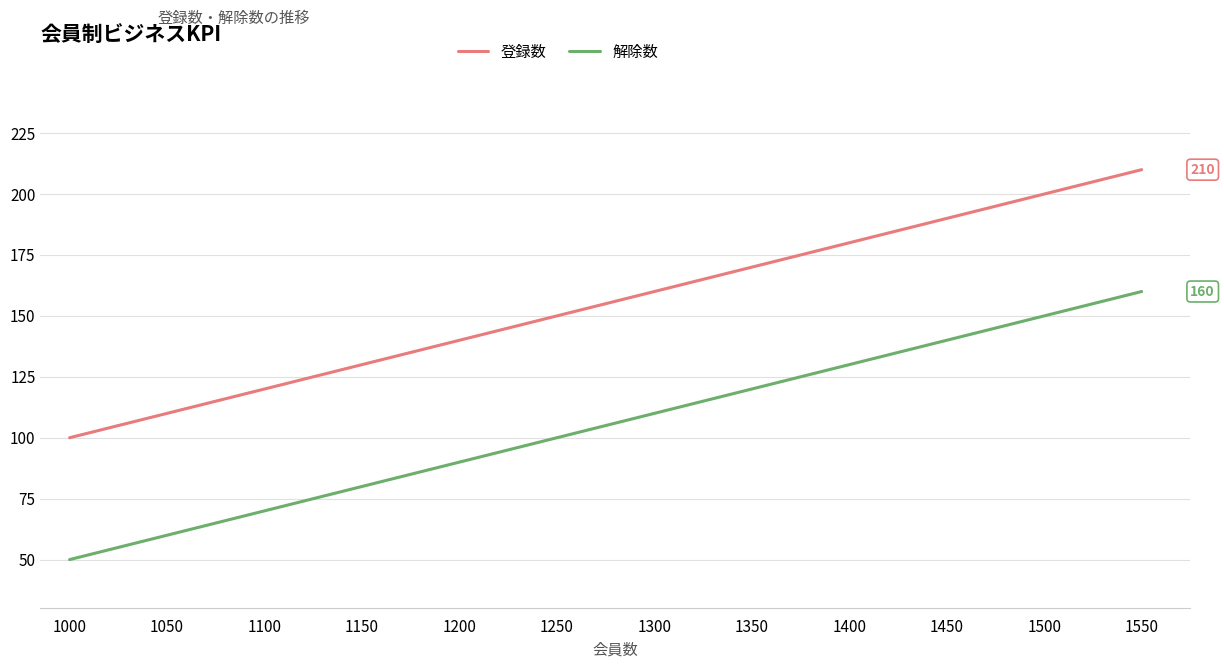

True or false: 解除数 has a value of 192 at 1350.

False